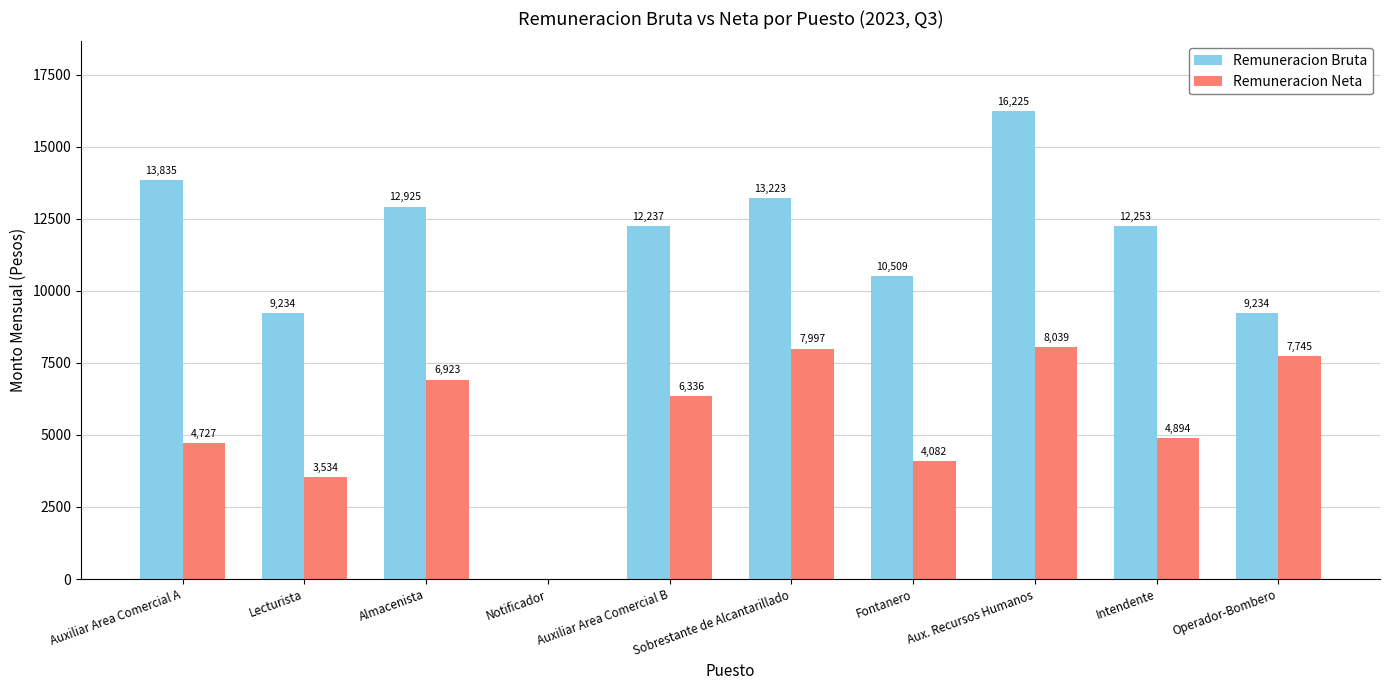

What is the maximum value shown in the chart?

16224.6